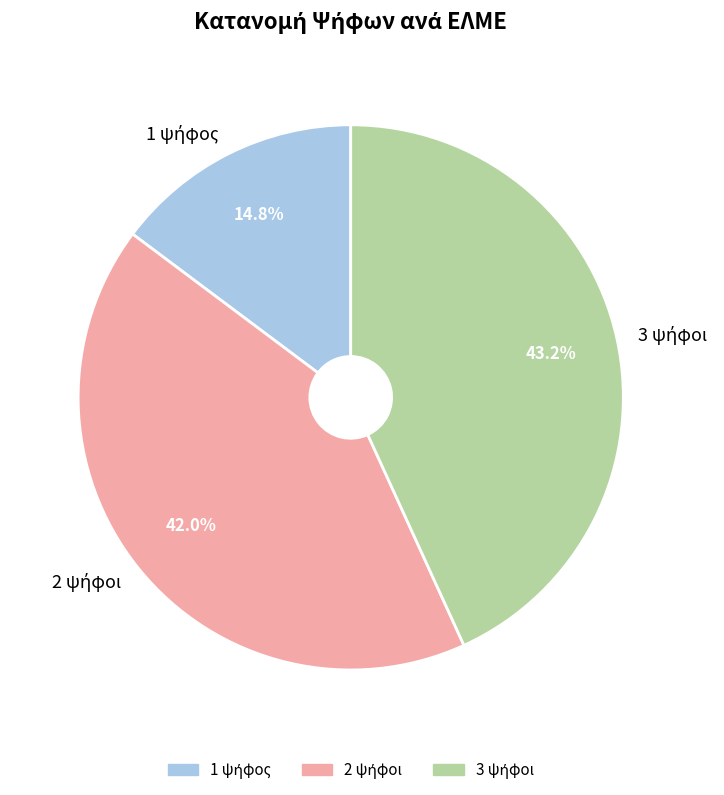

How many segments does this pie chart have?

3